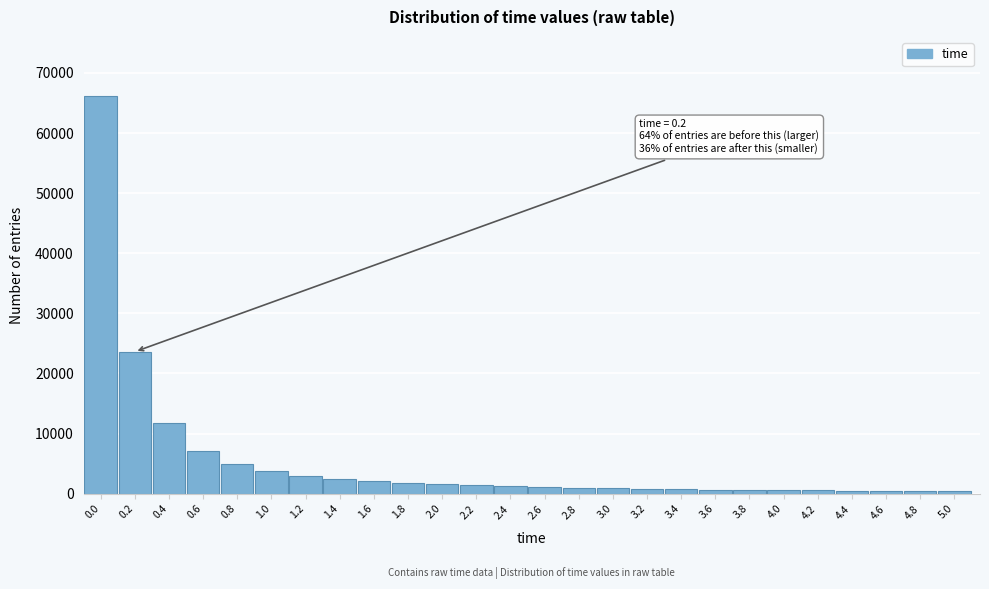

Is it true that the value at 0.4 is 11778?

True